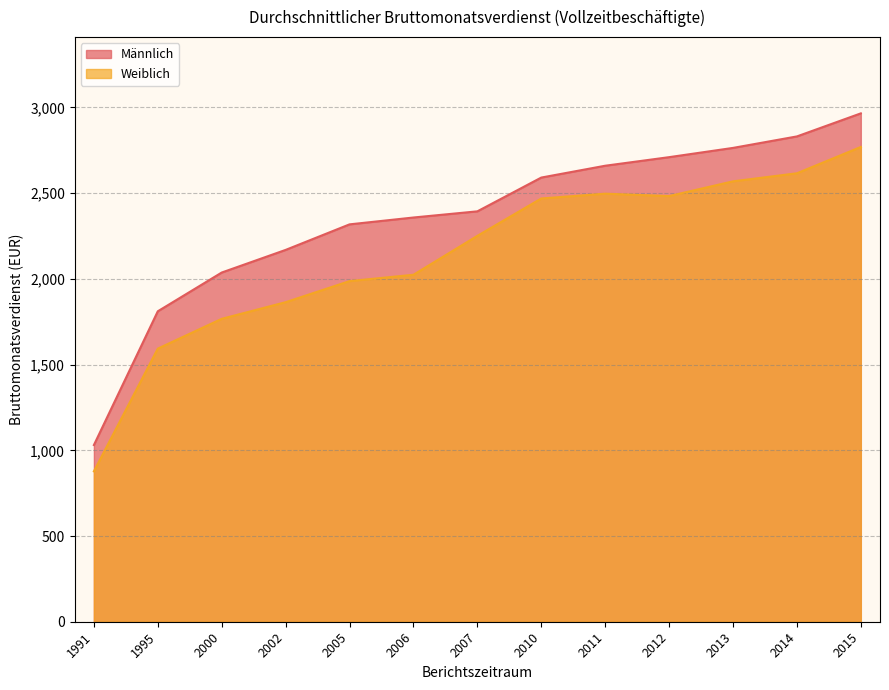

What is the difference between the maximum and second lowest values in the Männlich series?

1154.5